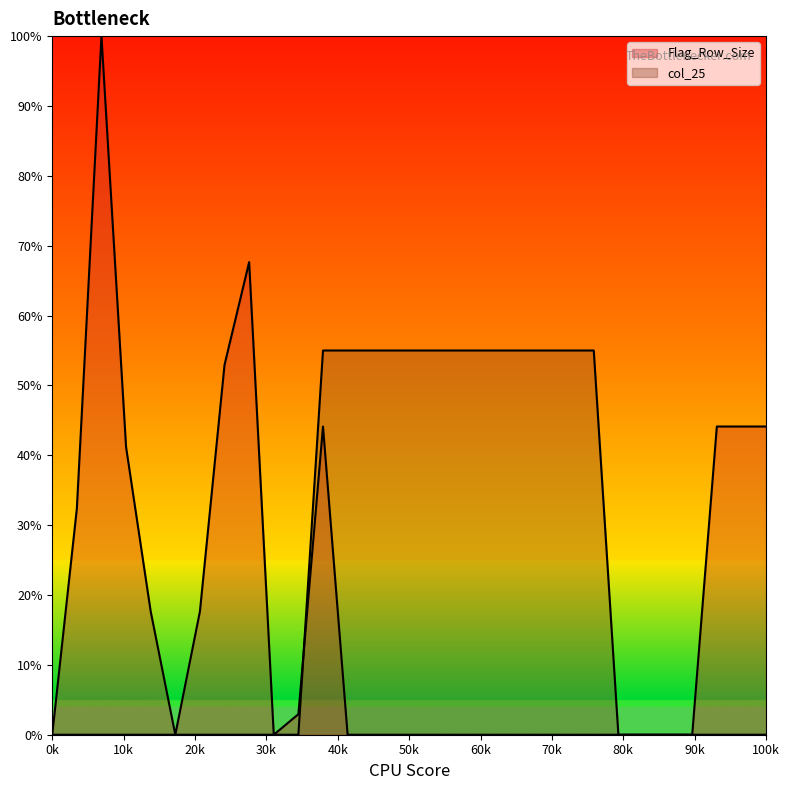

True or false: col_25 has more than 1 points higher than both neighbors.

False